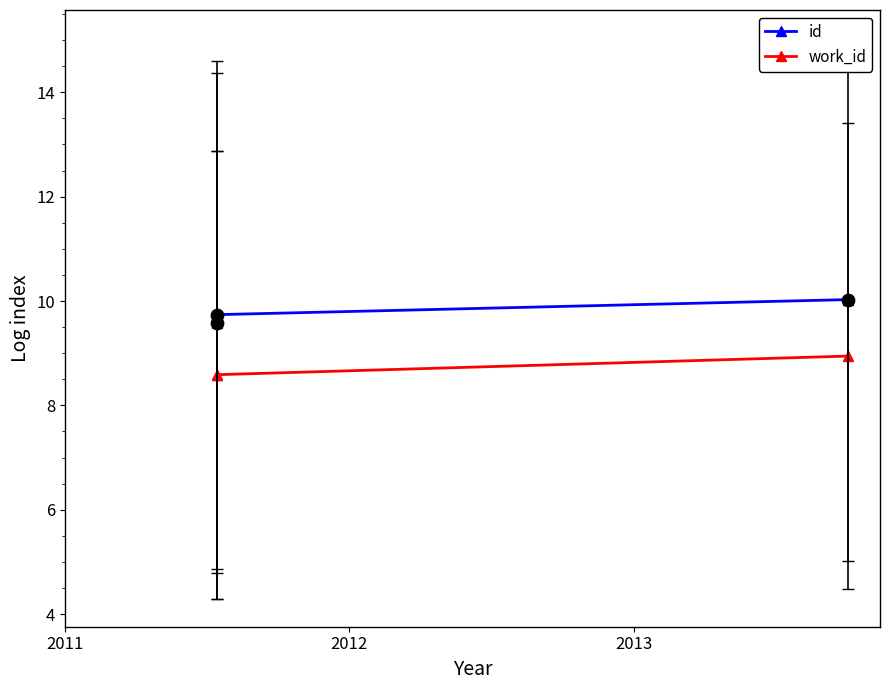

Is the value of work_id at 2013 greater than the value of id at 2011?

No